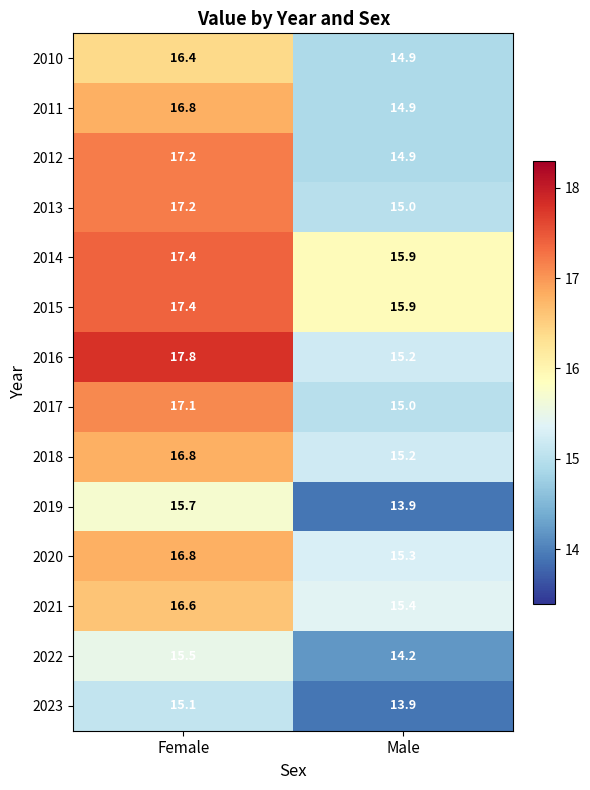

At which category is the sum across all series the highest?

Female